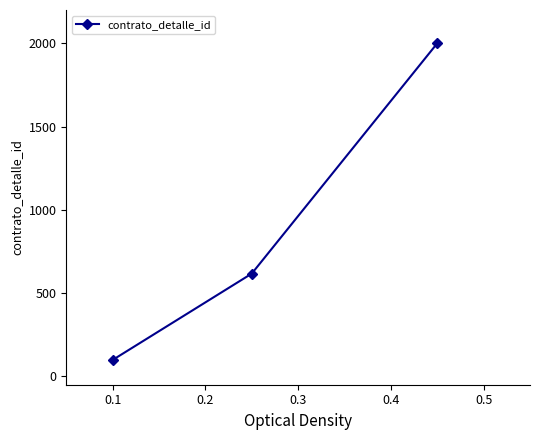

What is the average value?

905.3